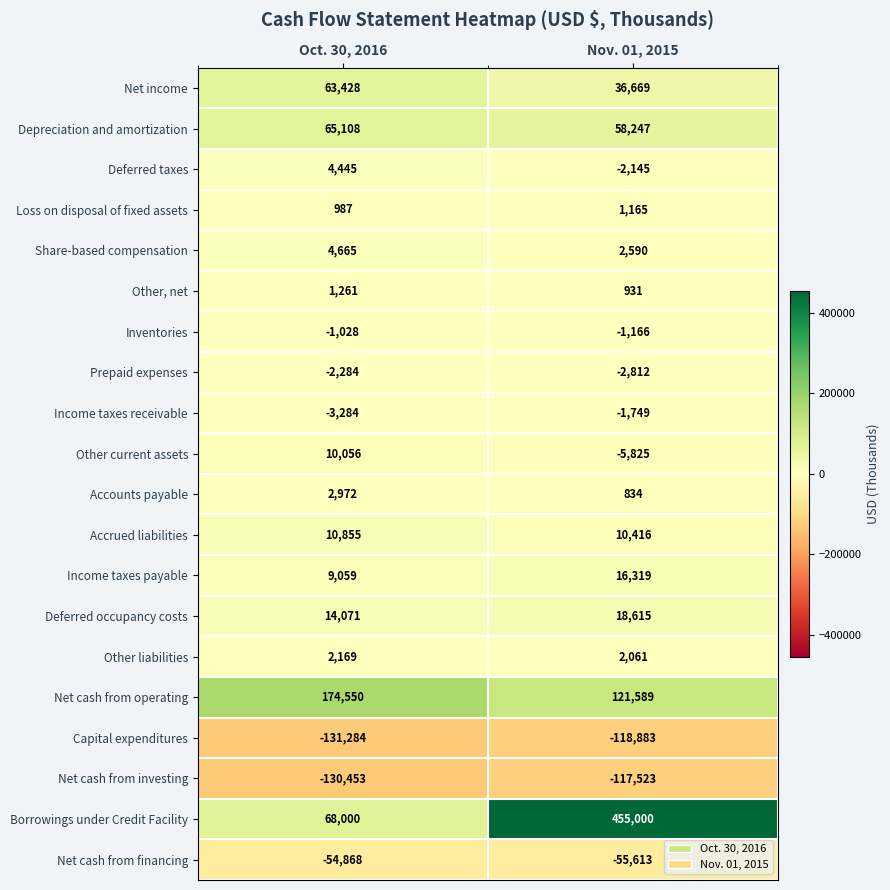

What is the sum of the Borrowings under Credit Facility values at Nov. 01, 2015 and Oct. 30, 2016?

523000